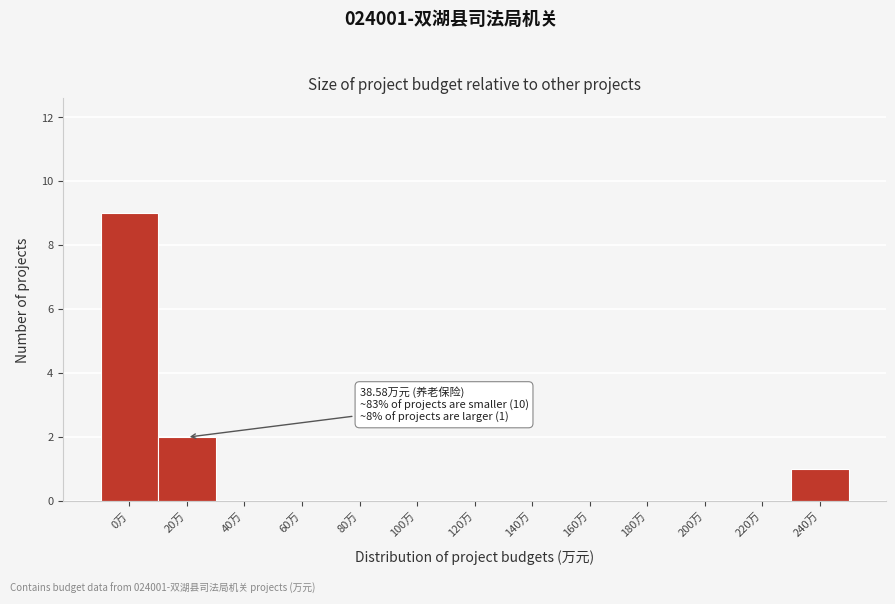

Reading left to right, transcribe all the data shown in this chart.

0万=9	20万=2	40万=0	60万=0	80万=0	100万=0	120万=0	140万=0	160万=0	180万=0	200万=0	220万=0	240万=1